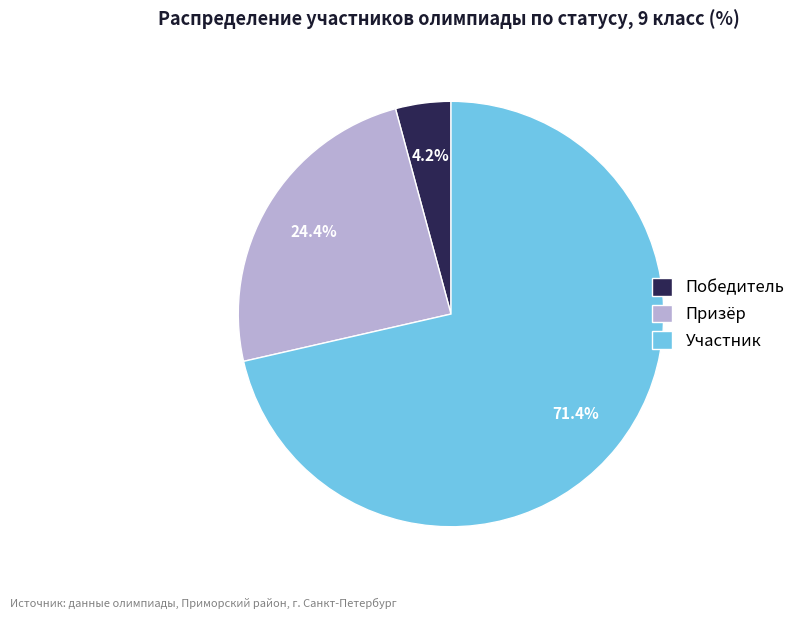

Combined, what portion of the pie is Участник and Призёр?

95.8%